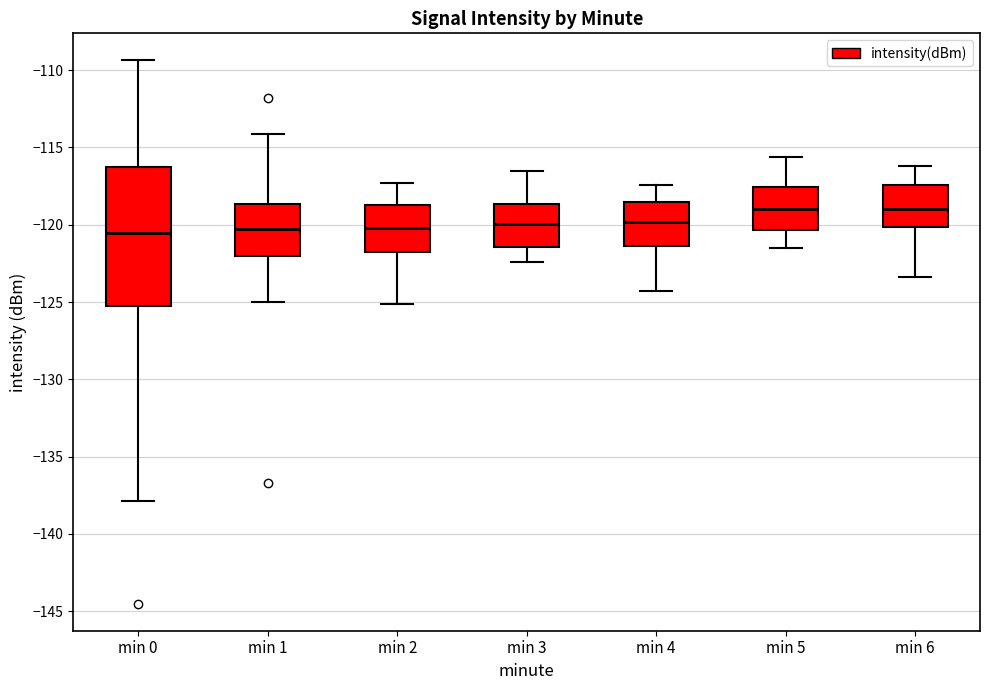

Where does the median line of the box for min 6 sit on the y-axis? The values are not printed on the chart, so give them approximately, as read against the axis.

-119.0